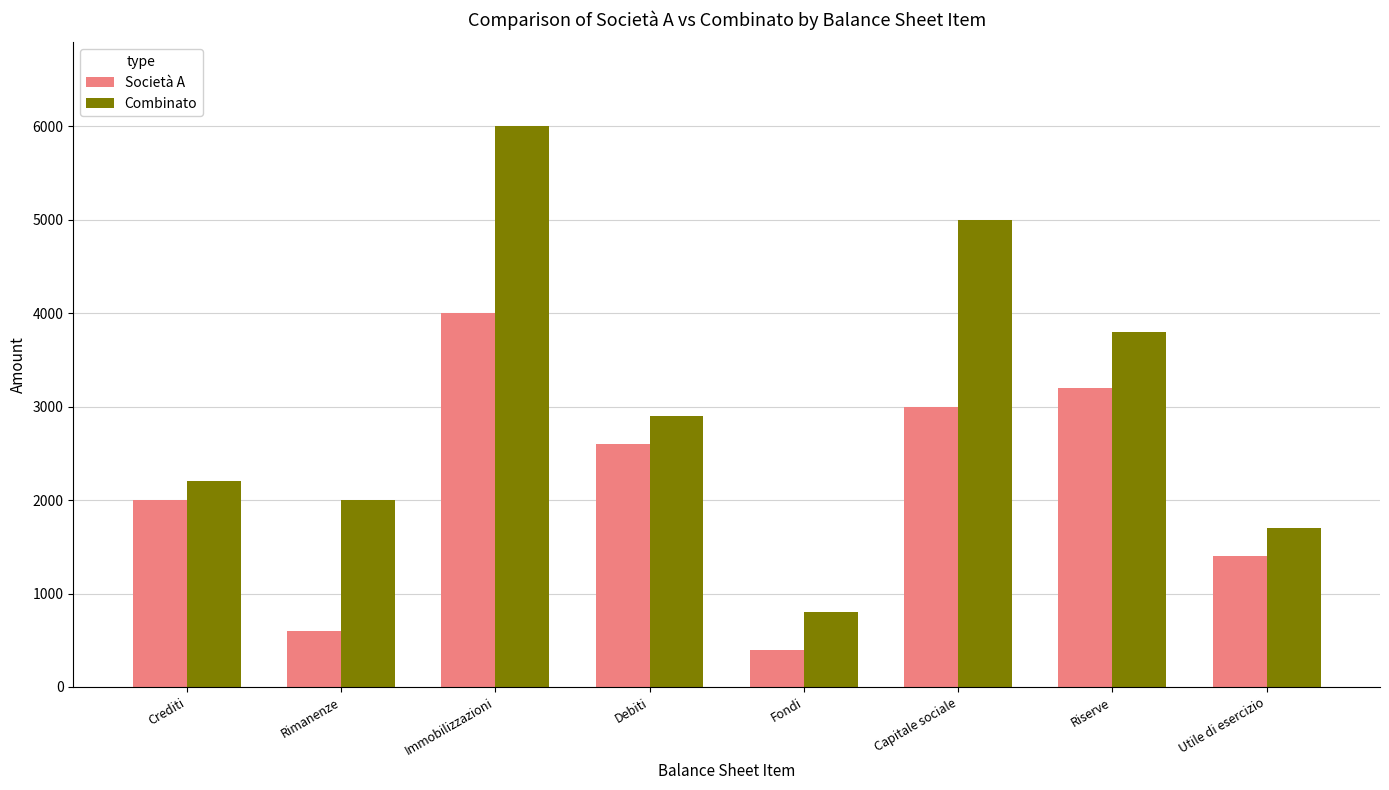

Reading left to right, what are all the values shown in this chart?

Società A: 2000	600	4000	2600	400	3000	3200	1400
Combinato: 2200	2000	6000	2900	800	5000	3800	1700